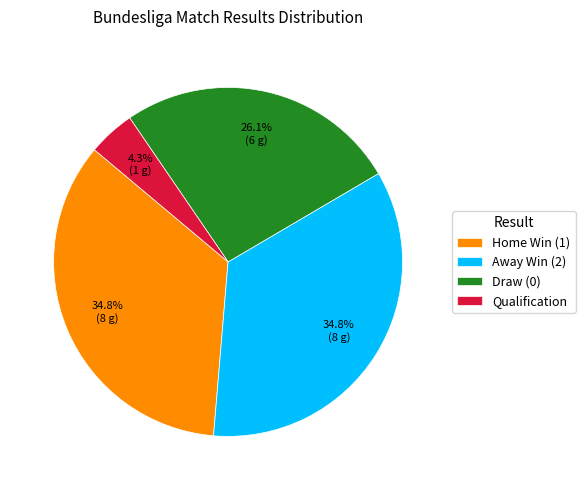

Between Home Win (1) and Draw (0), which is larger?

Home Win (1)